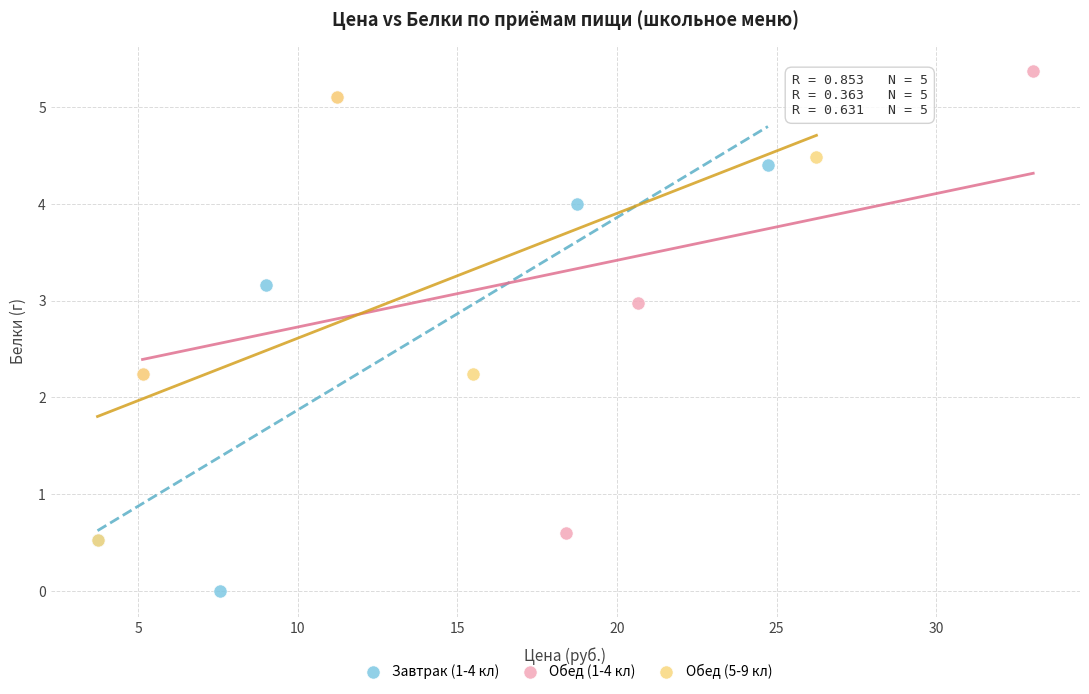

Which series contains the highest Y value?

Обед (1-4 кл)